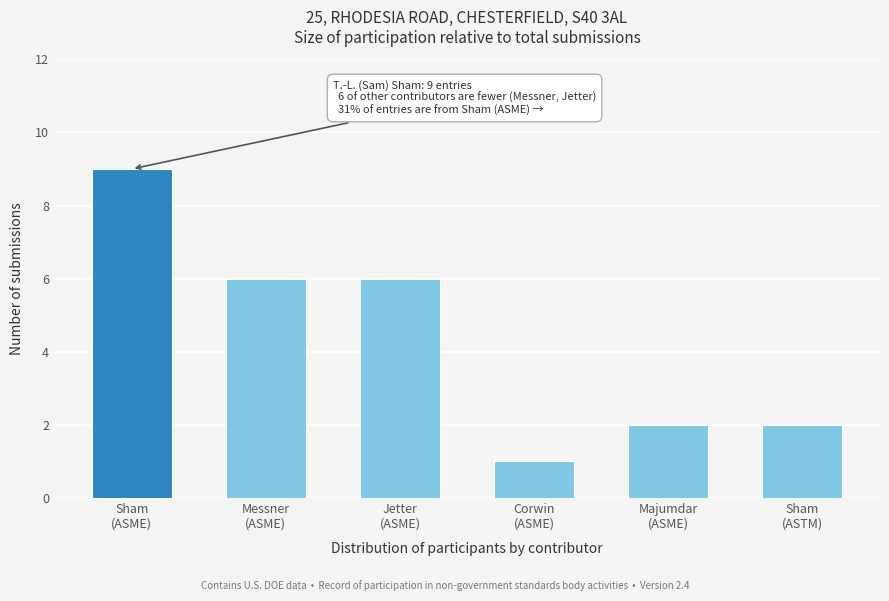

What is the greatest value displayed?

9